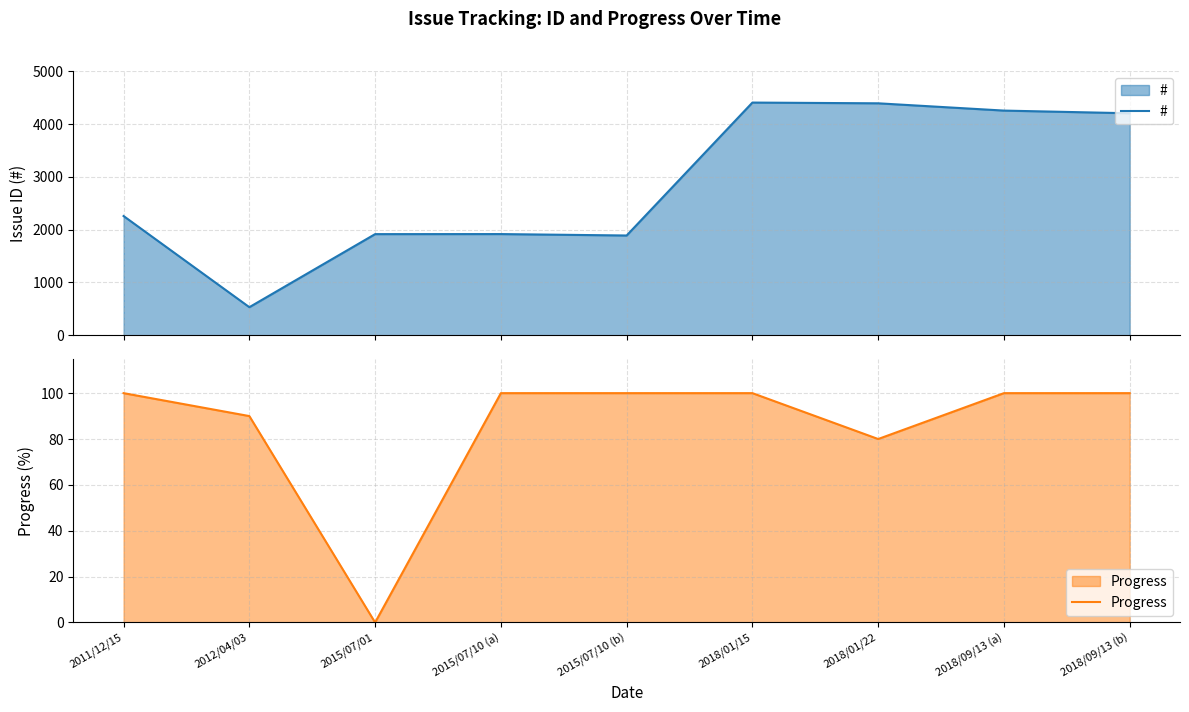

Where is the first local maximum for #?

2015/07/10 (a)